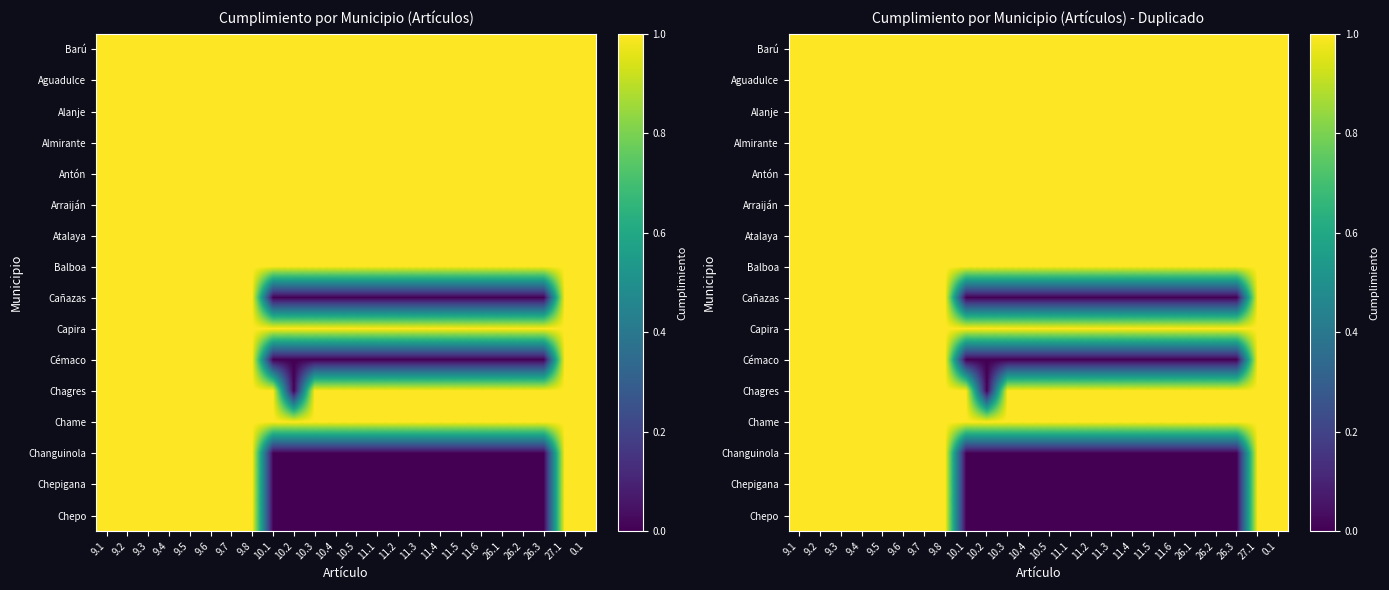

How many series are shown in this chart?

16